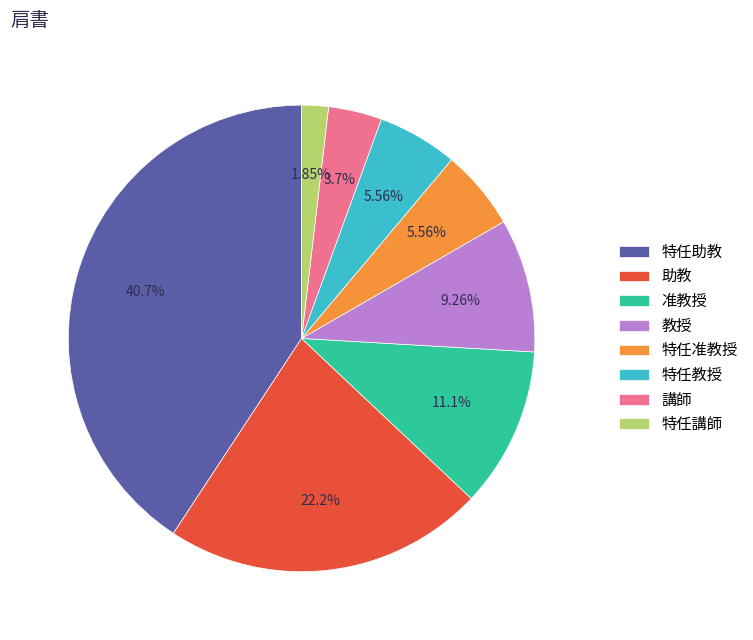

To the nearest percent, what is the difference between the largest and smallest slice percentages?

39%